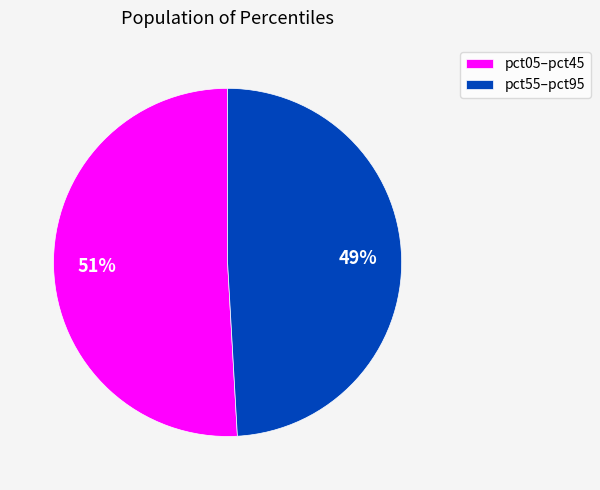

True or false: pct05–pct45 accounts for 51% of the total.

True